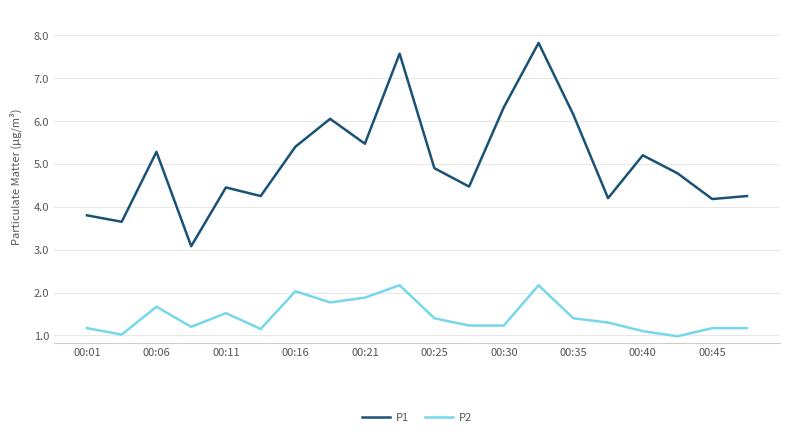

True or false: P2 has more than 0 points higher than both neighbors.

True